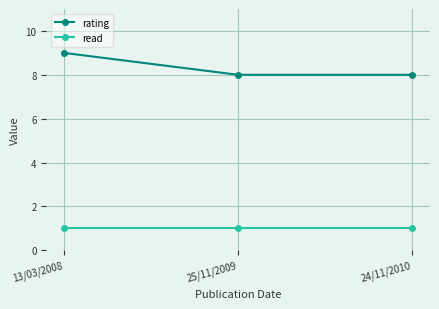

What are all the series names shown in the legend?

rating, read